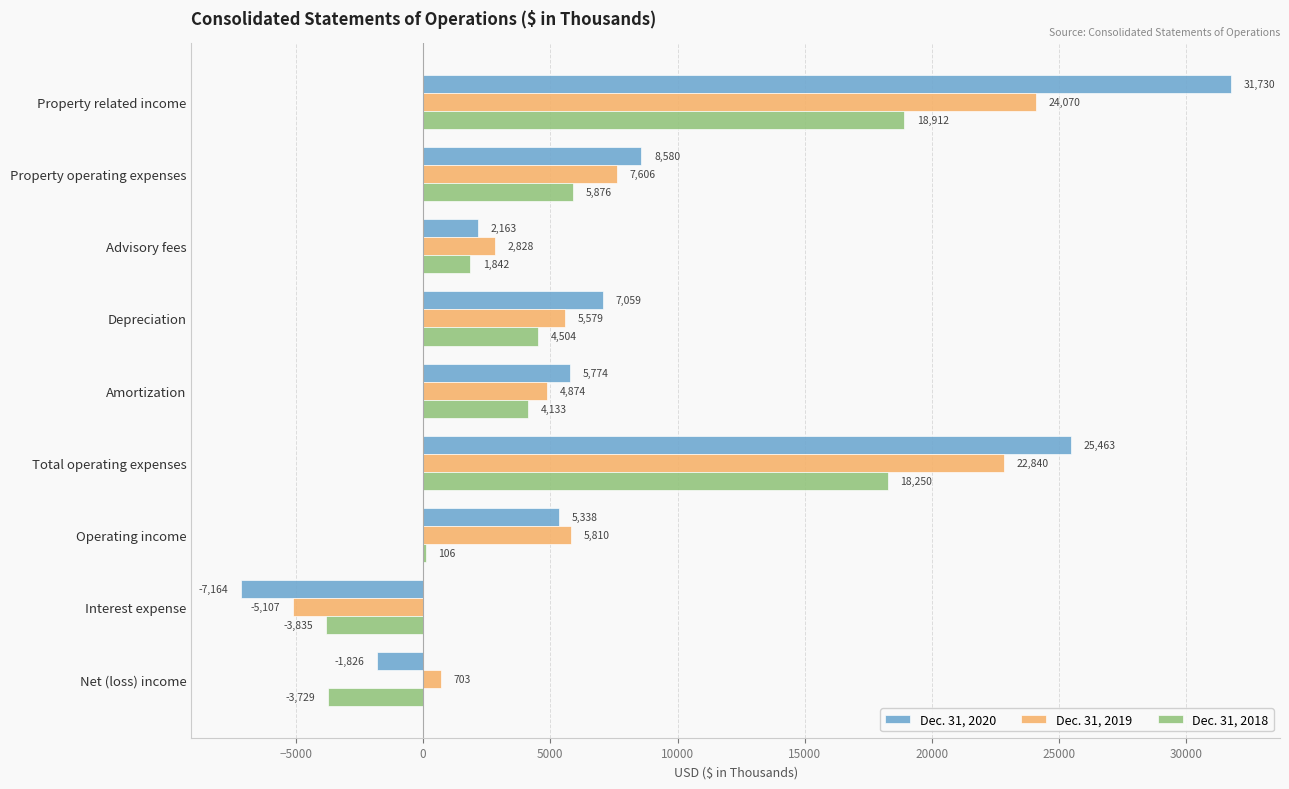

How many distinct data groups are displayed?

3